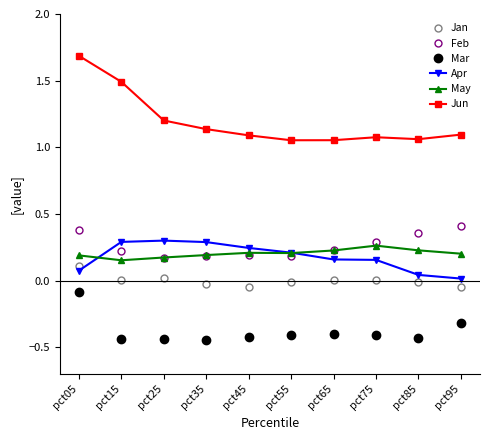

Which series has the widest spread of values?

Jun